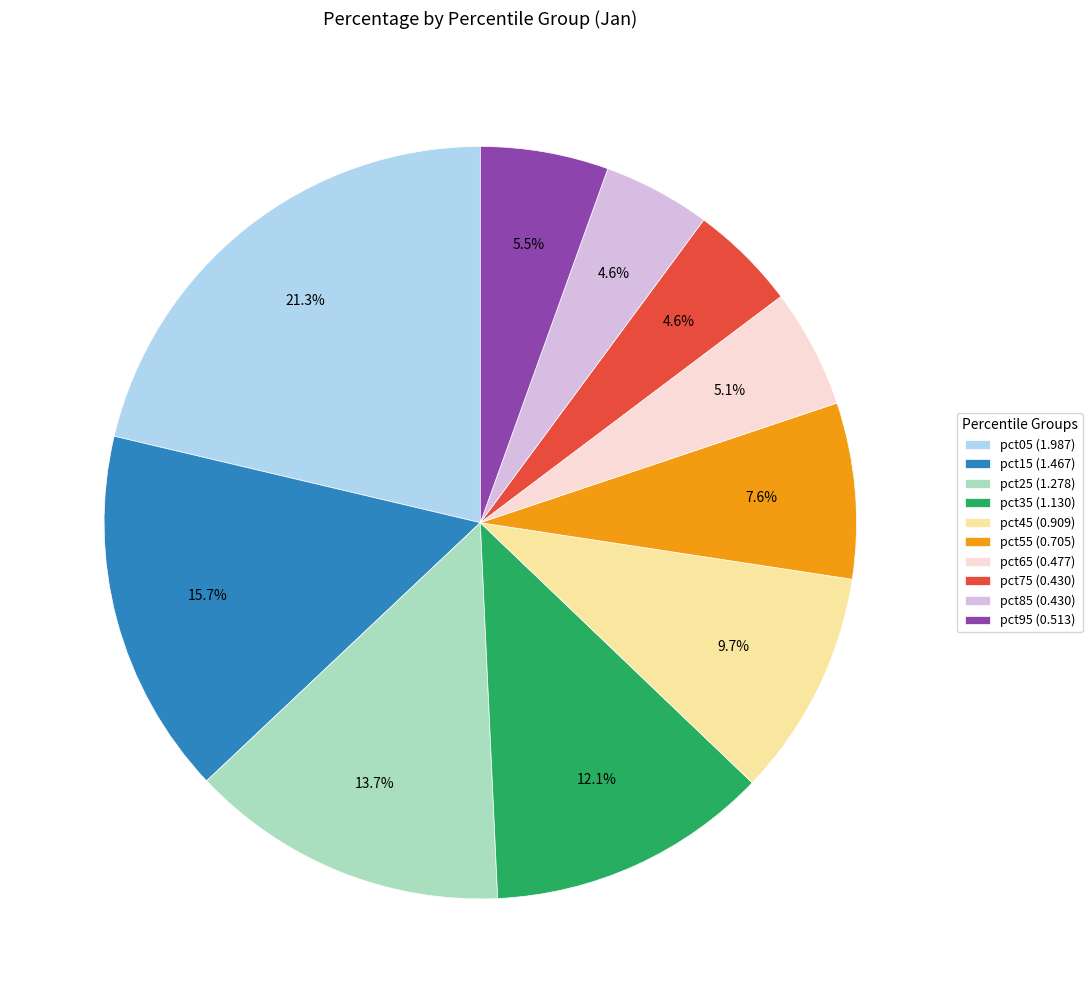

Between pct25 (1.278) and pct45 (0.909), which is larger?

pct25 (1.278)